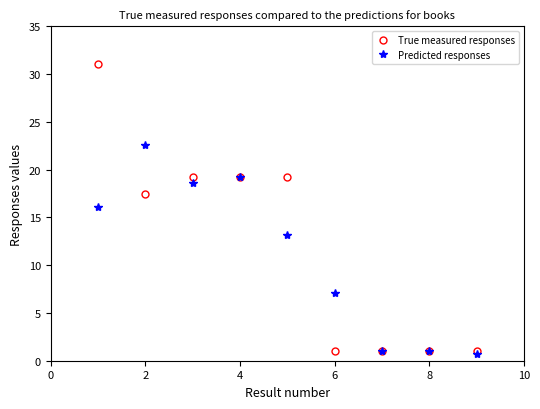

List the series in order of their peak value, lowest first.

Predicted responses, True measured responses